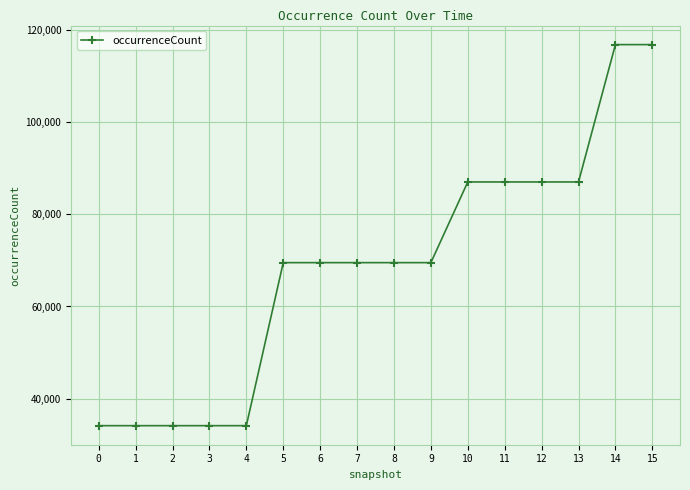

Reading right to left, extract all data points from this chart.

116795	116795	87007	87007	87007	87007	69506	69506	69506	69506	69506	34147	34147	34147	34147	34147